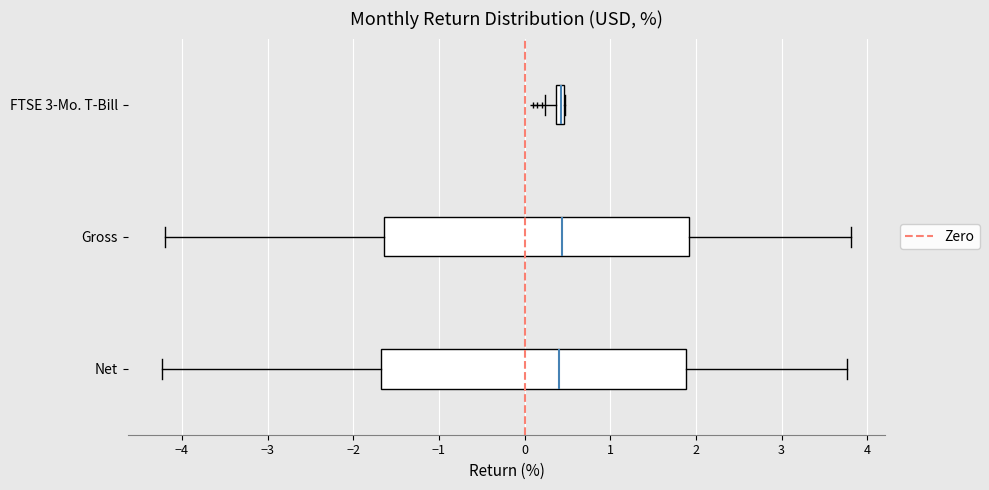

Where does the right whisker of the box for Gross end on the x-axis? The values are not printed on the chart, so give them approximately, as read against the axis.

3.8